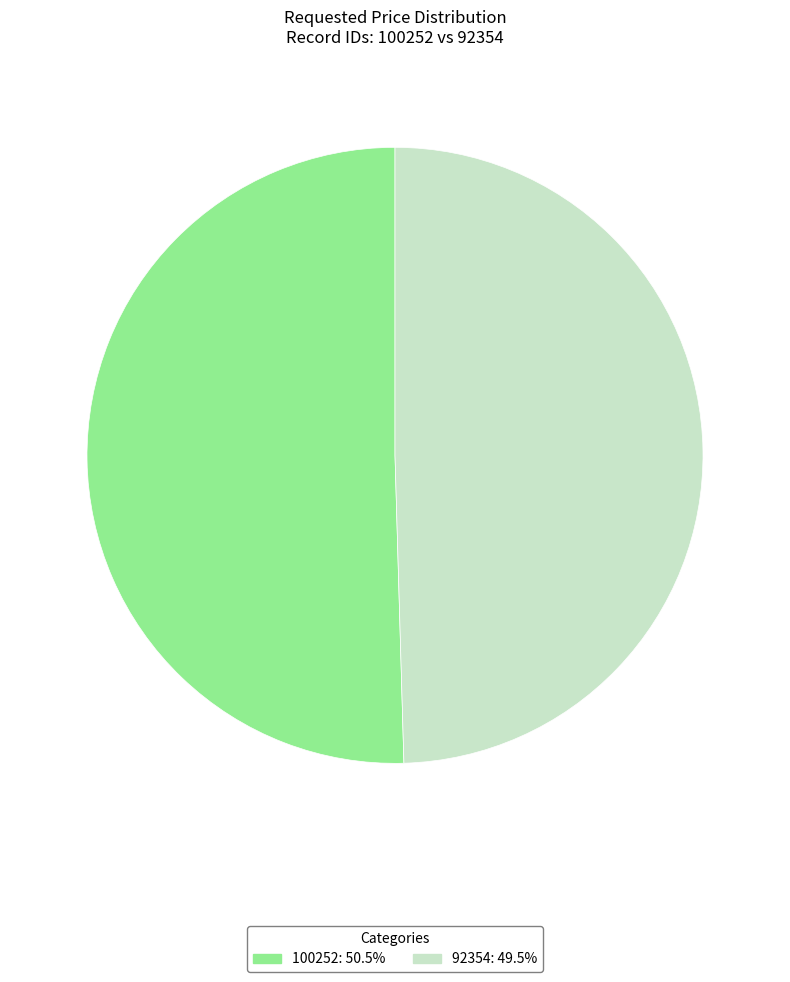

What is the ratio of the value at 100252: 50.5% to the value at 92354: 49.5%?

1.0